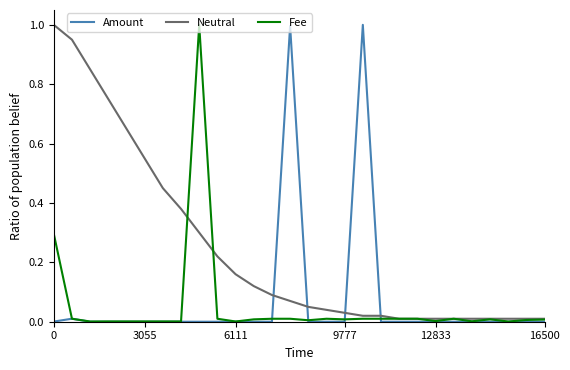

Which series has the largest total across all categories?

Neutral